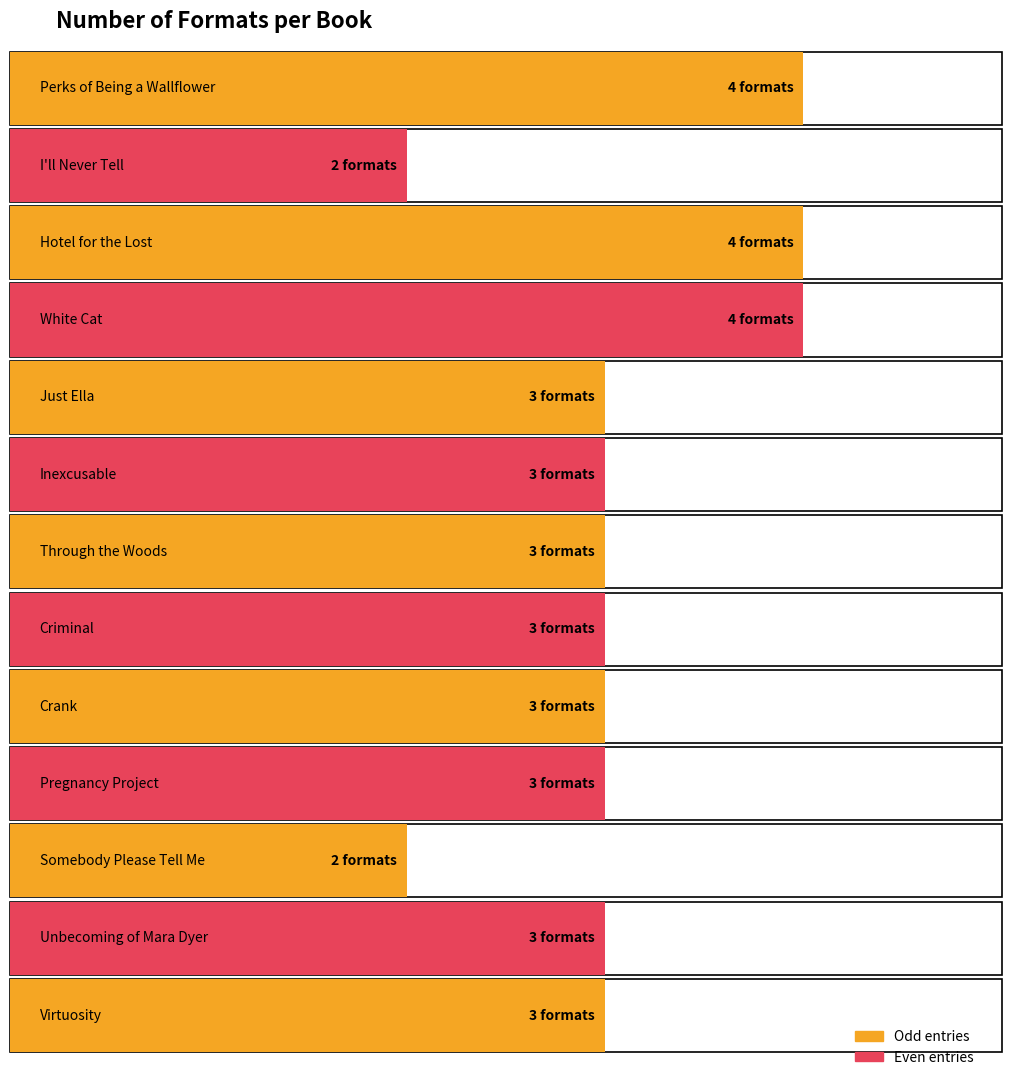

How many data points does each series have?

13